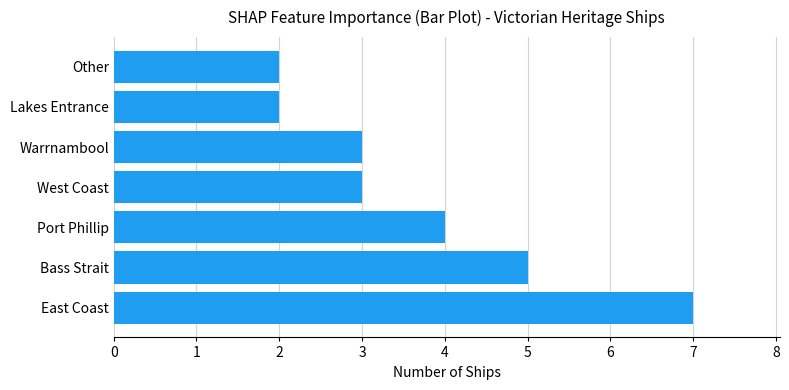

How many data points does each series have?

7